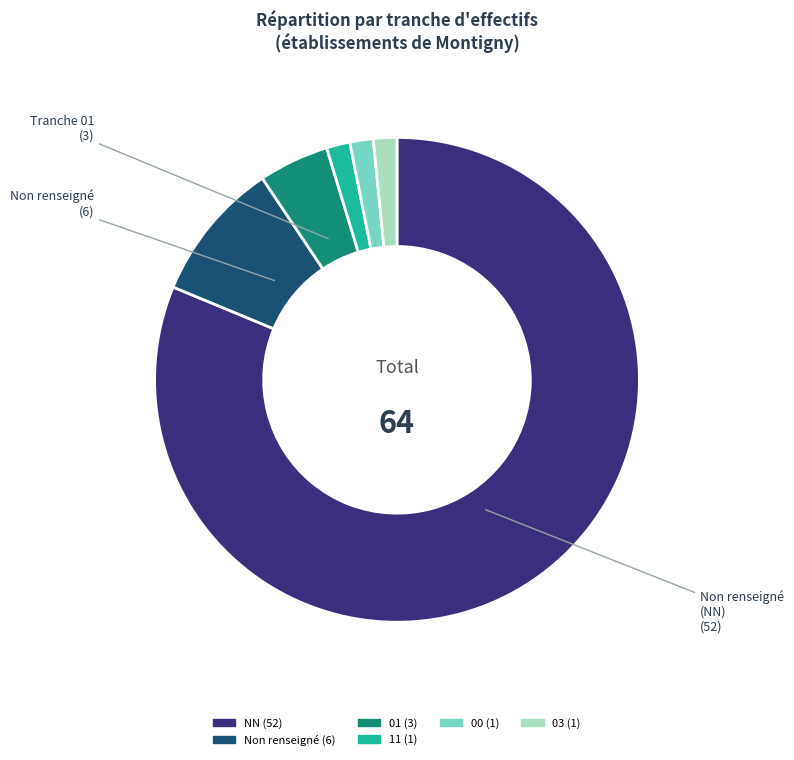

Is there a majority slice in this chart?

Yes